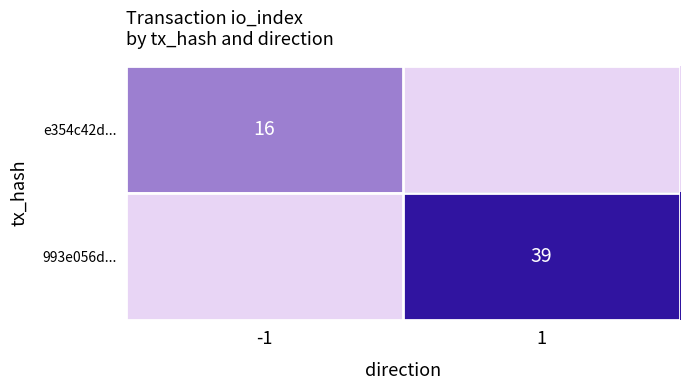

The value of 993e056d... at 1 is 55. True or false?

False